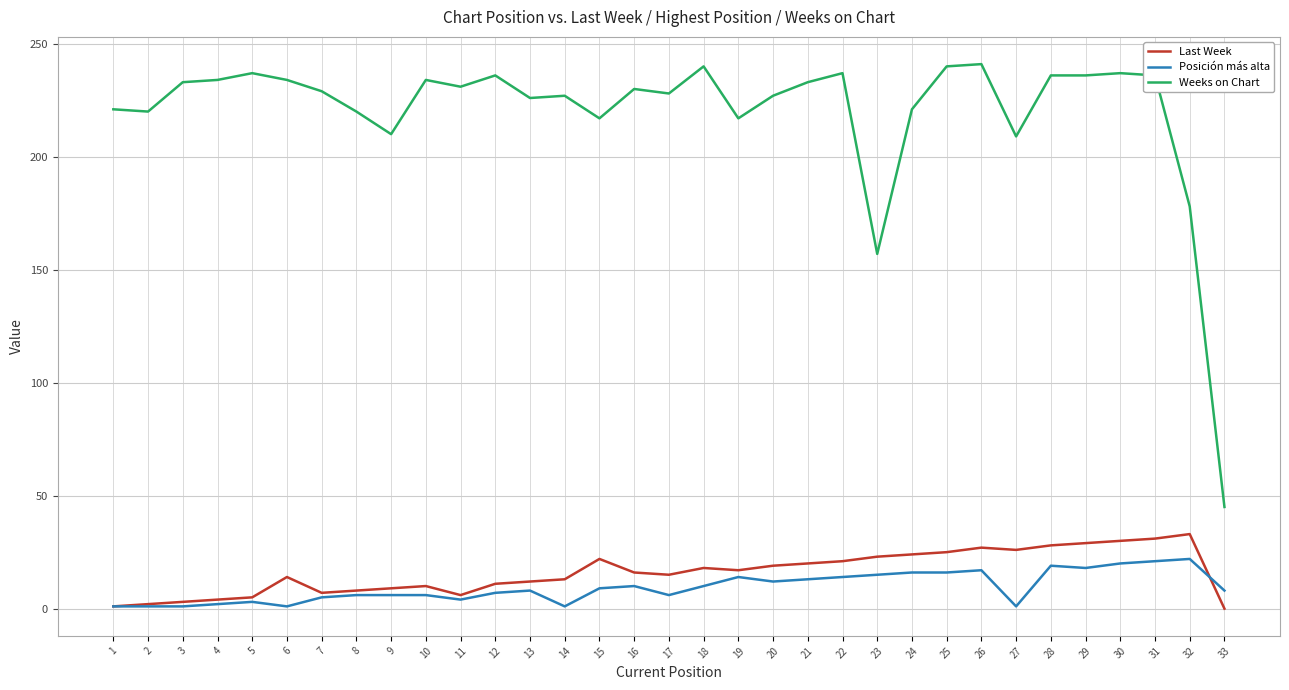

True or false: Weeks on Chart has more than 1 points higher than both neighbors.

True